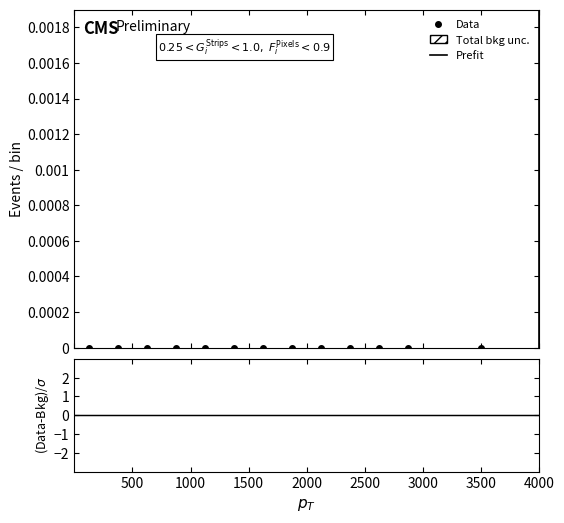

The Residual series shows 0 at 0. True or false?

True